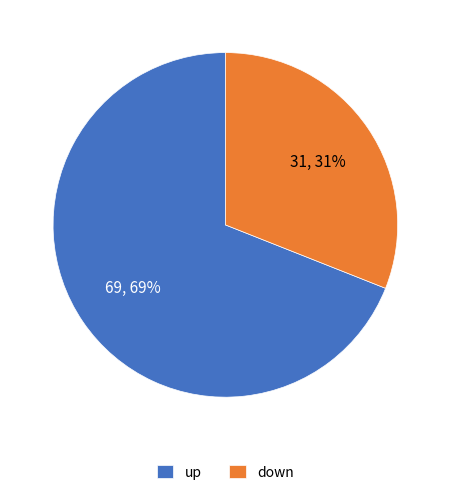

Rank the categories by value from highest to lowest.

up, down